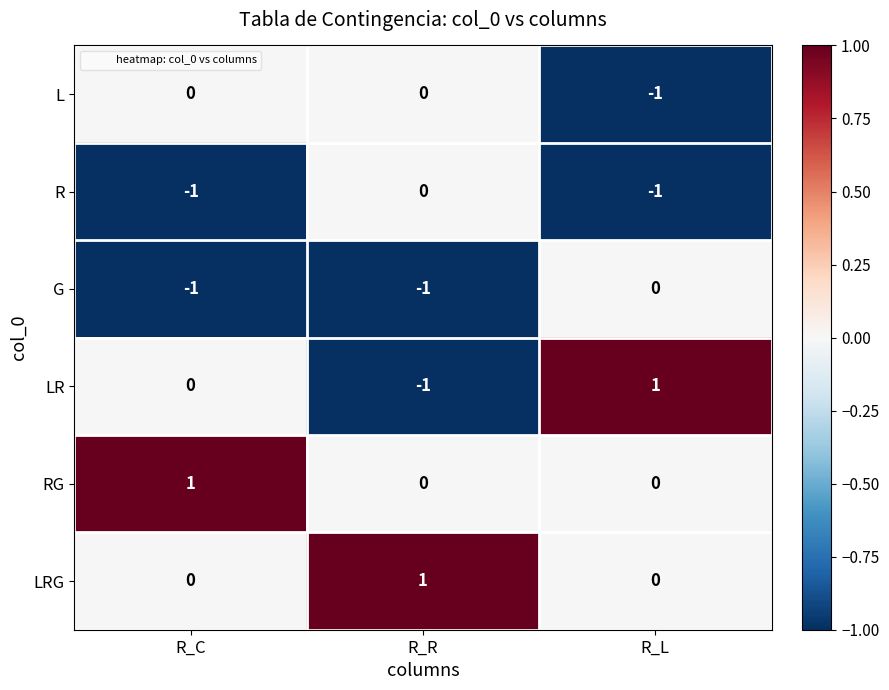

Is the value of RG at R_C greater than the value of L at R_C?

Yes